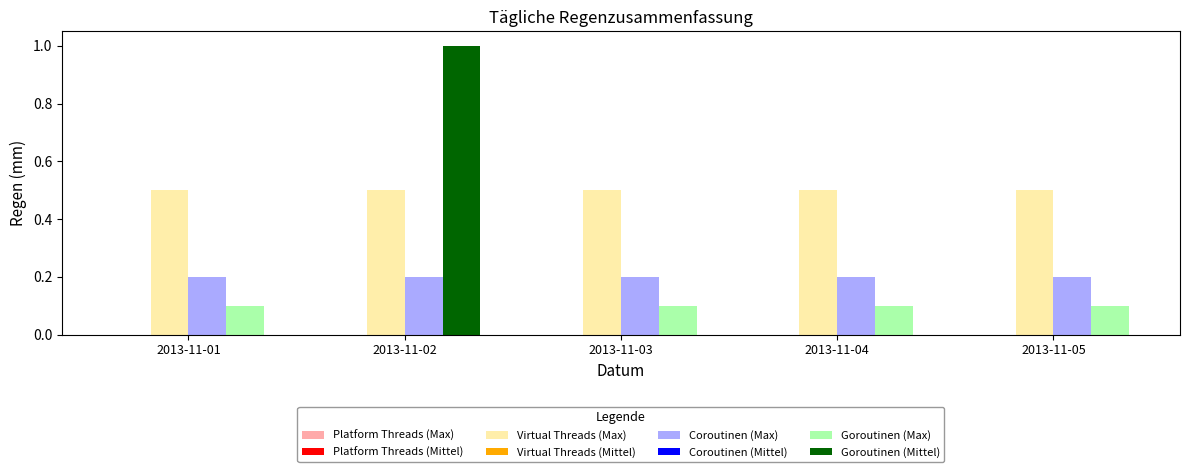

True or false: Coroutinen (Max) has a value of 0.2 at 2013-11-01.

True